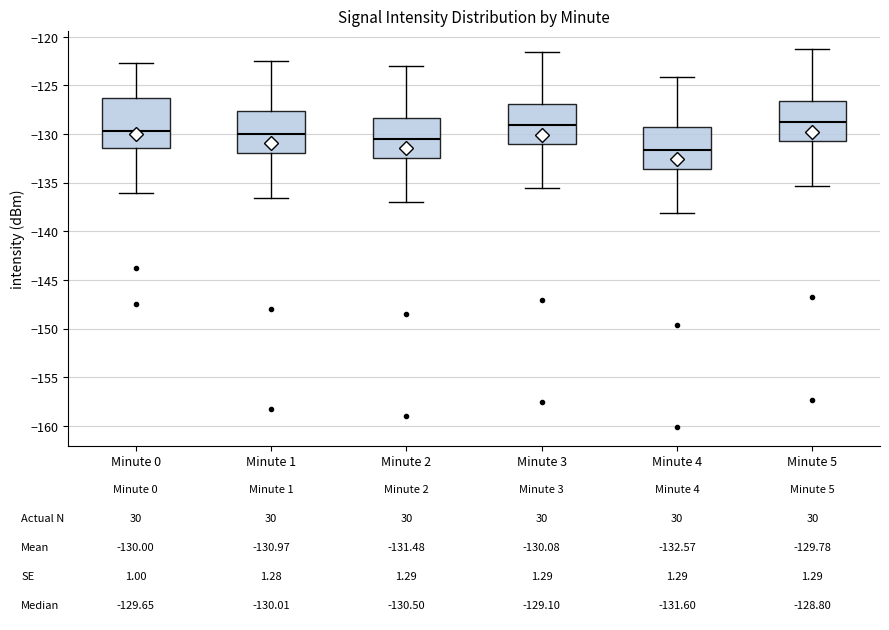

Which box has the lowest median line?

Minute 4